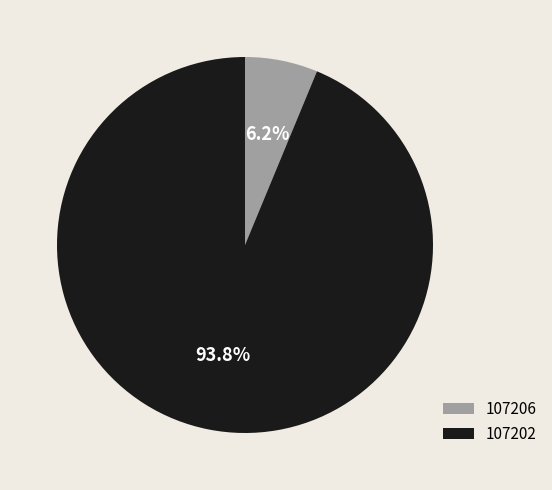

Is there a majority slice in this chart?

Yes